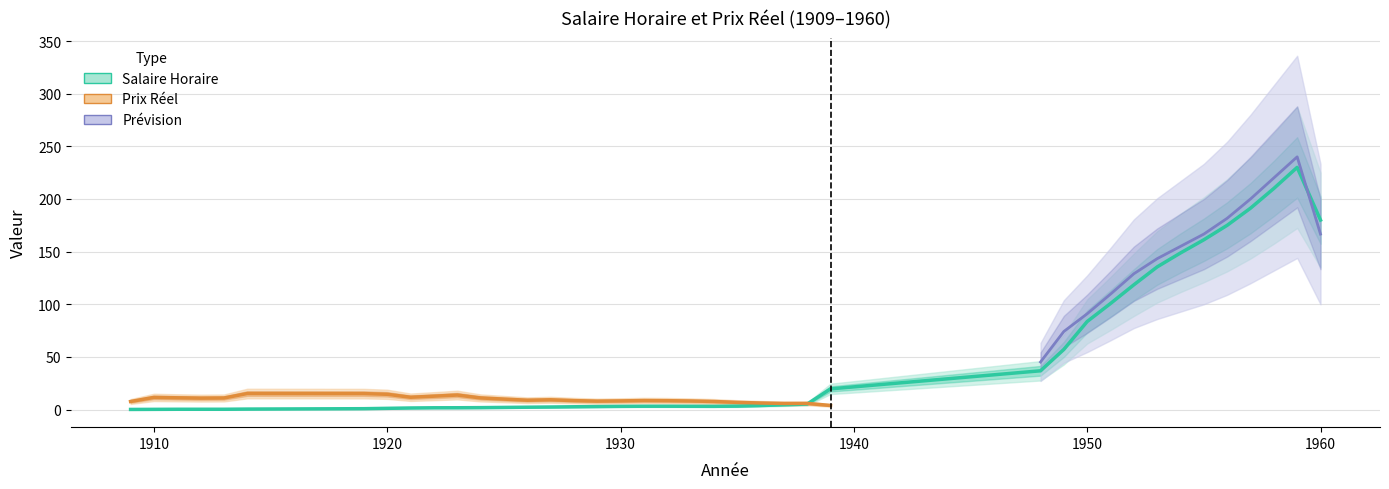

What is the change in value from 1909 to 1951?

+100.6